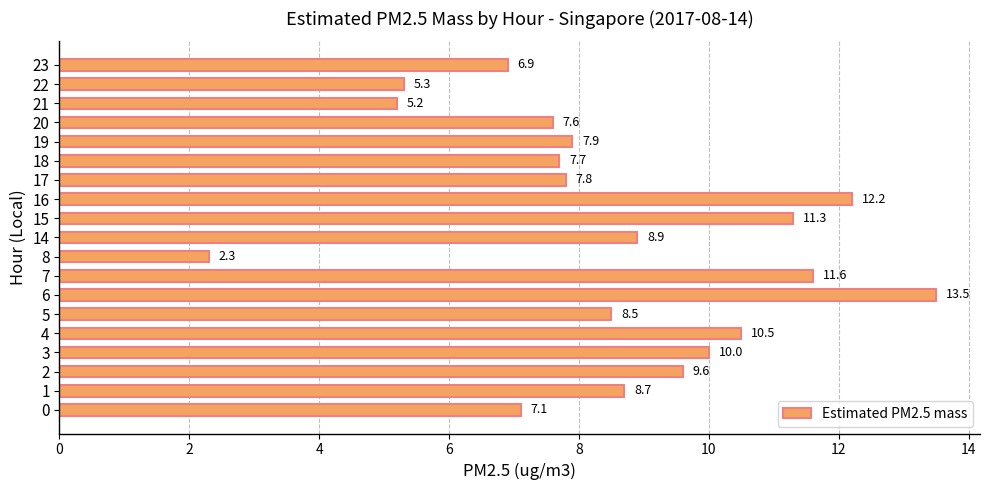

True or false: the data shows 1.6 at 8.

False